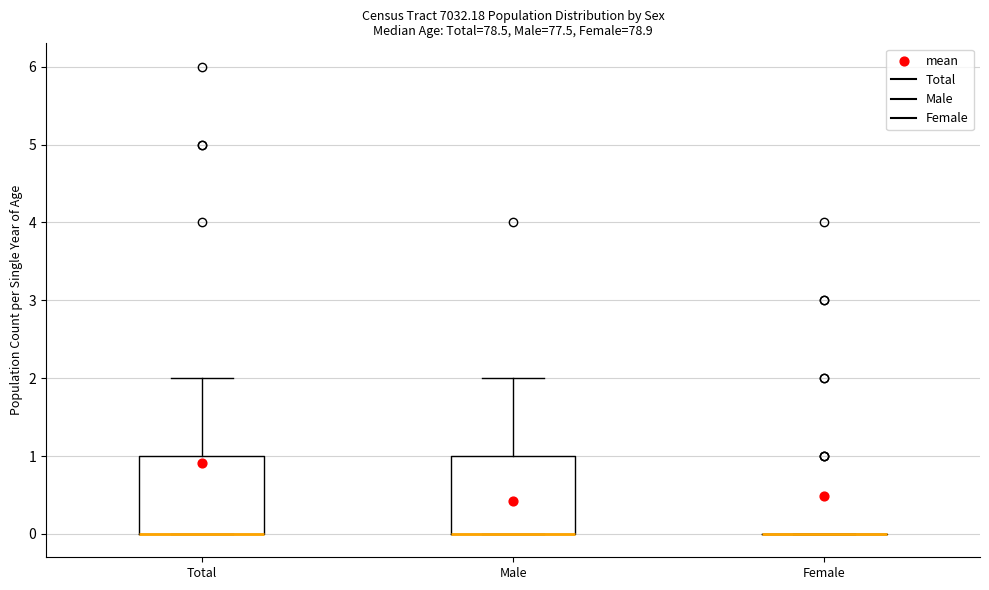

Where is the upper edge of the box for Male on the y-axis? The values are not printed on the chart, so give them approximately, as read against the axis.

1